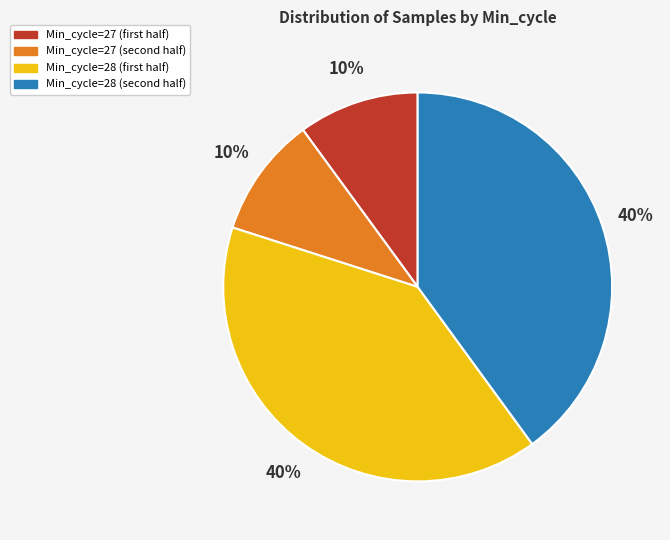

To the nearest percent, what is the average slice percentage?

25%